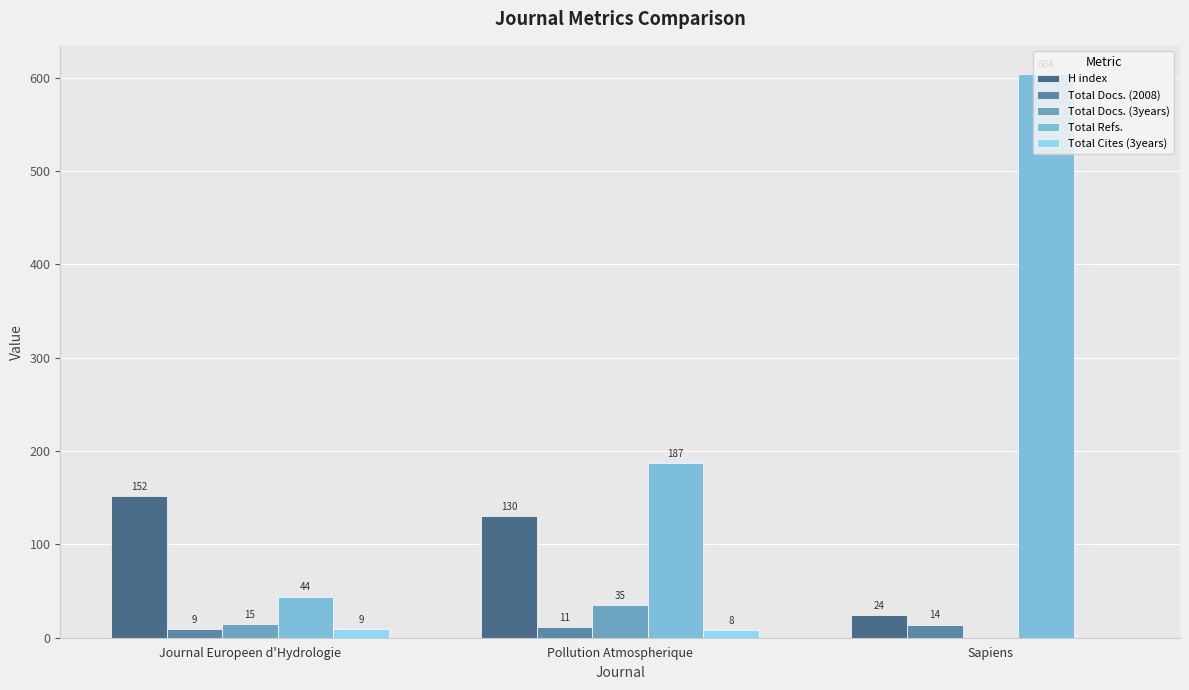

The value of H index at Journal Europeen d'Hydrologie is 152. True or false?

True